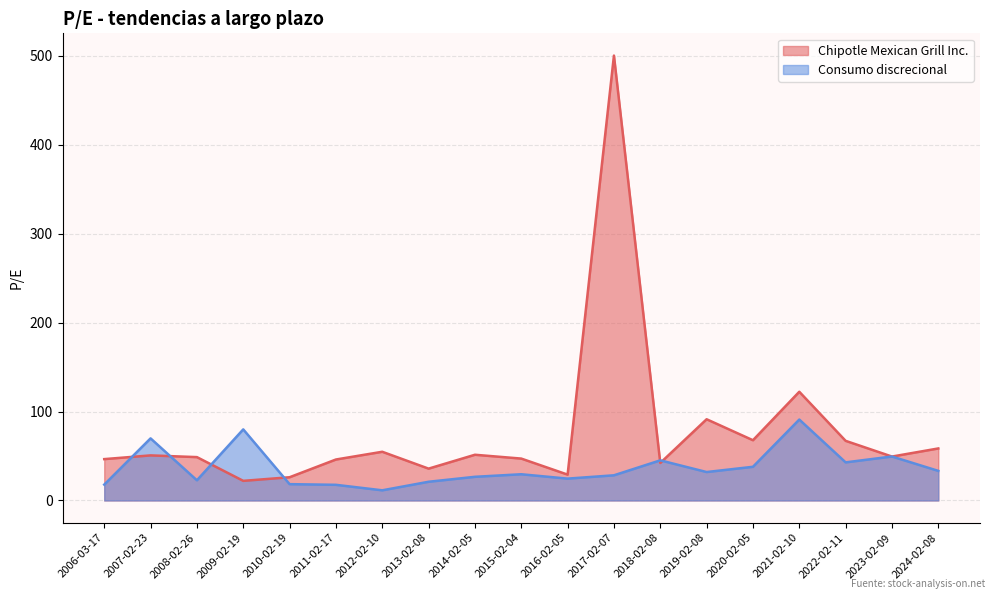

What is the approximate value of Chipotle Mexican Grill Inc. at 2017-02-07?

500.0